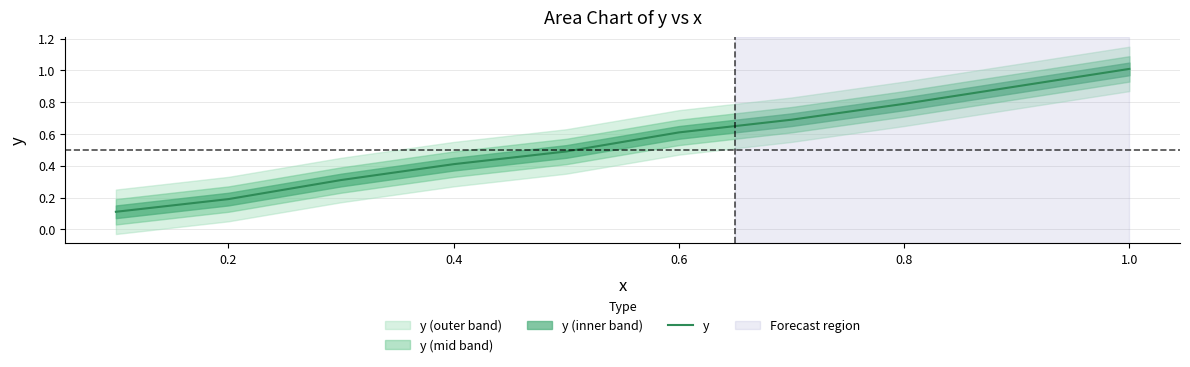

How many series are shown in this chart?

1